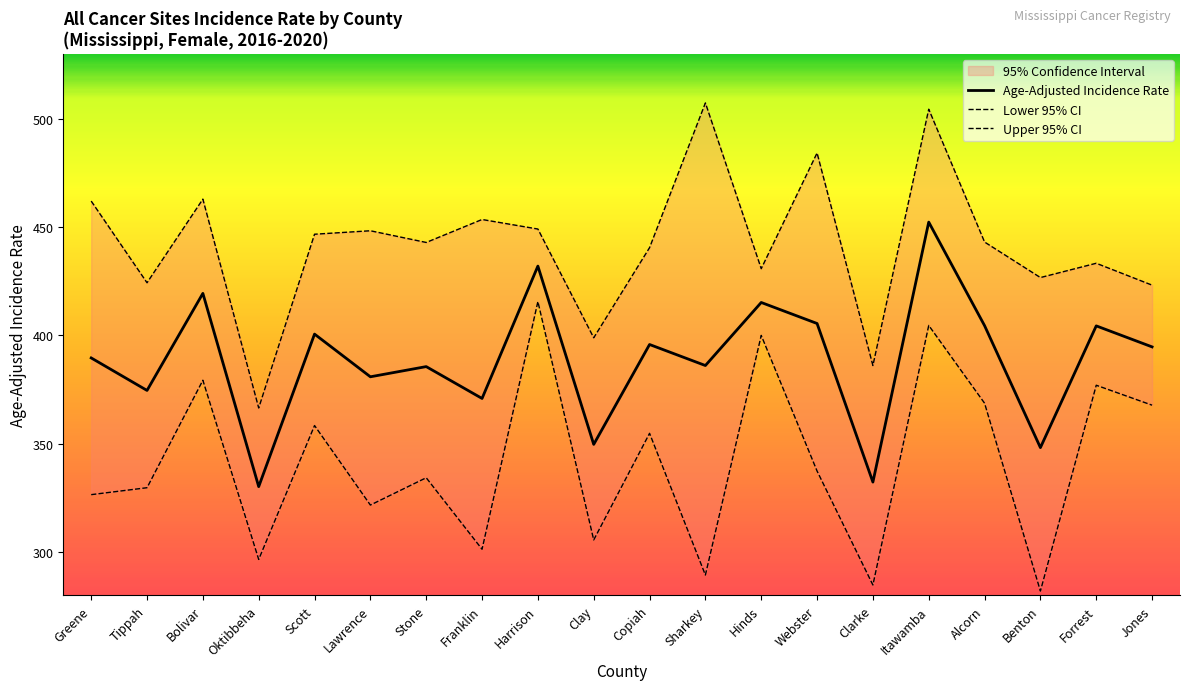

Which category has the lowest value in the Upper 95% CI series?

Oktibbeha